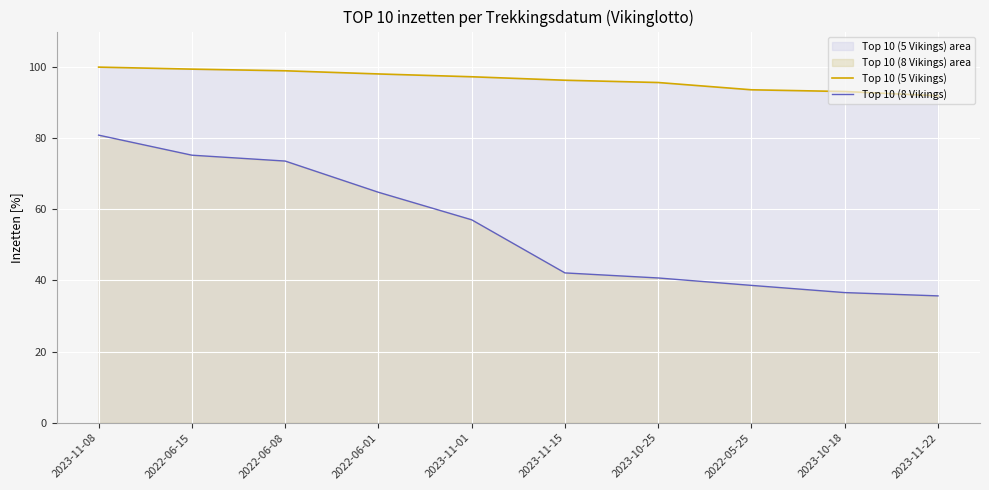

What position from the right is 2023-11-15?

5